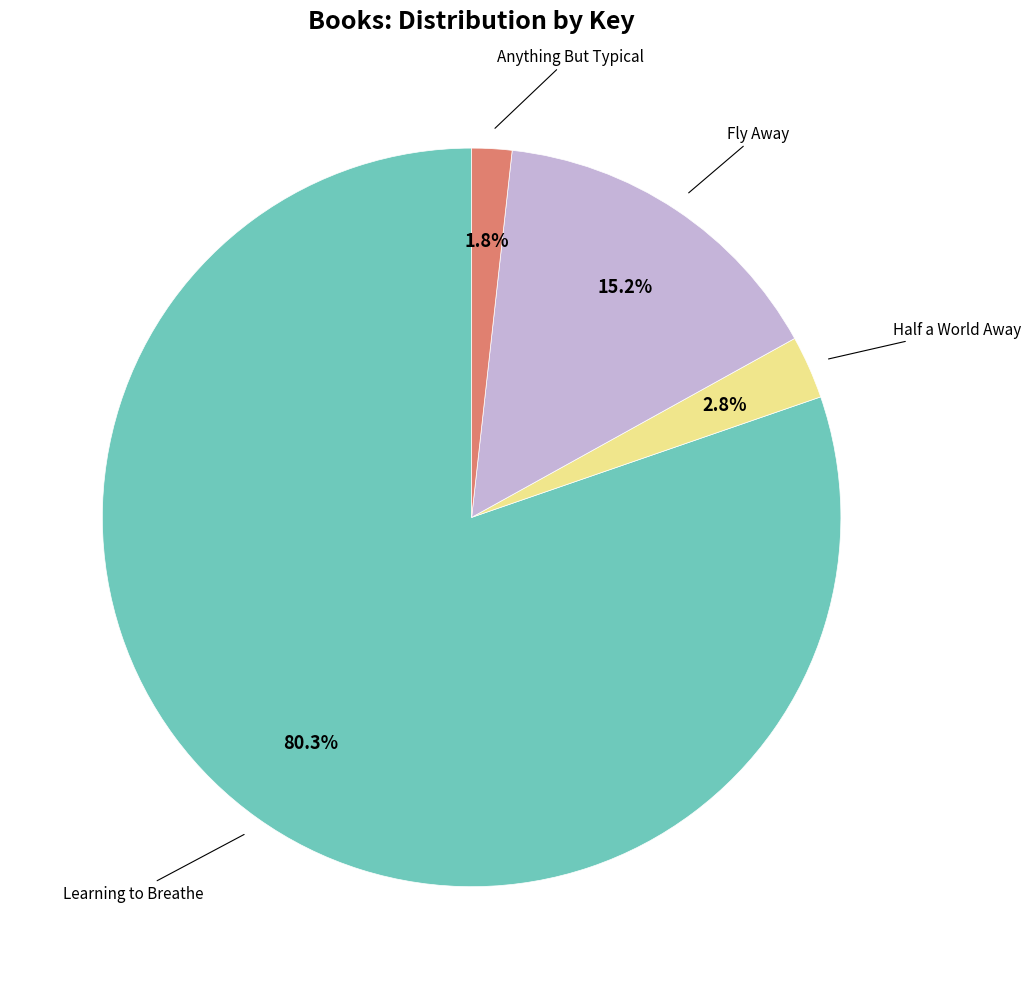

Is there a majority slice in this chart?

Yes